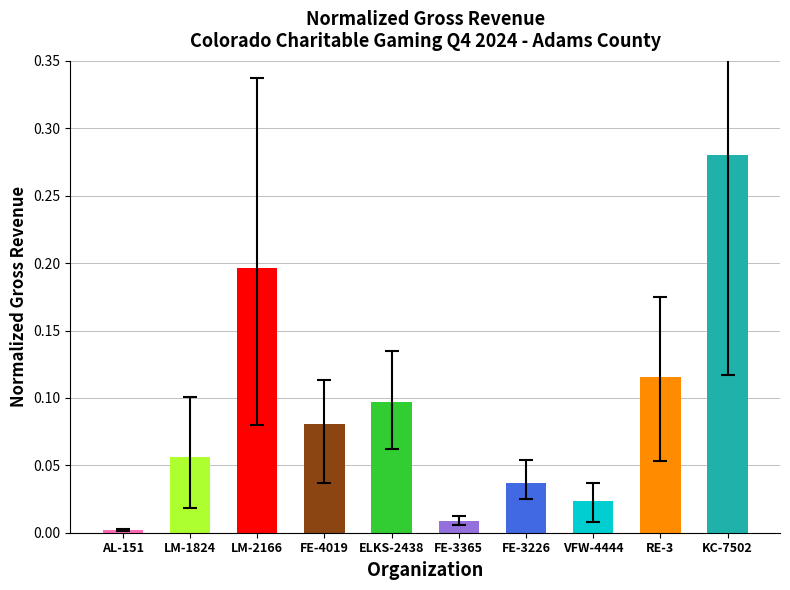

The chart shows a value of 0.4 at KC-7502. True or false?

False